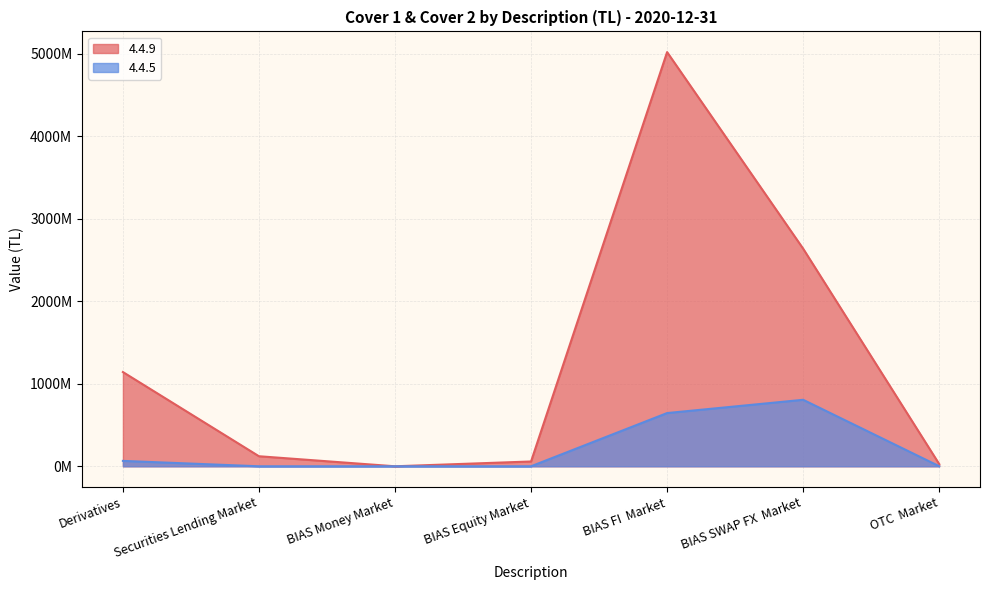

List the labels in order of 4.4.5 value, smallest first.

Securities Lending Market, BIAS Money Market, BIAS Equity Market, OTC  Market, Derivatives, BIAS FI  Market, BIAS SWAP FX  Market